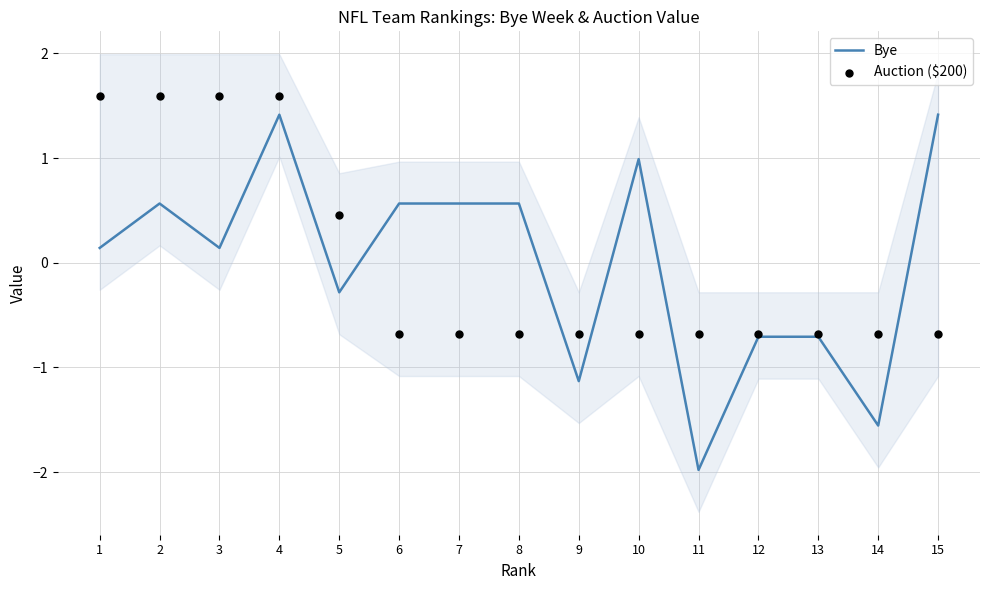

What are all the series names shown in the legend?

Bye, Auction ($200)